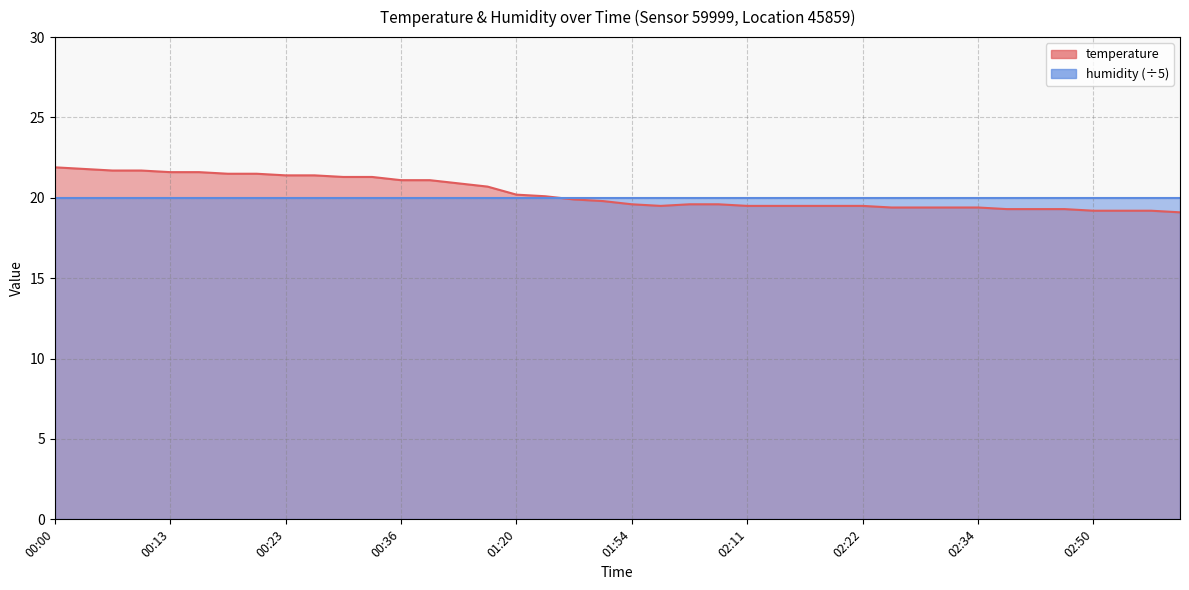

Which has a higher value, 02:34 or 02:50?

02:34